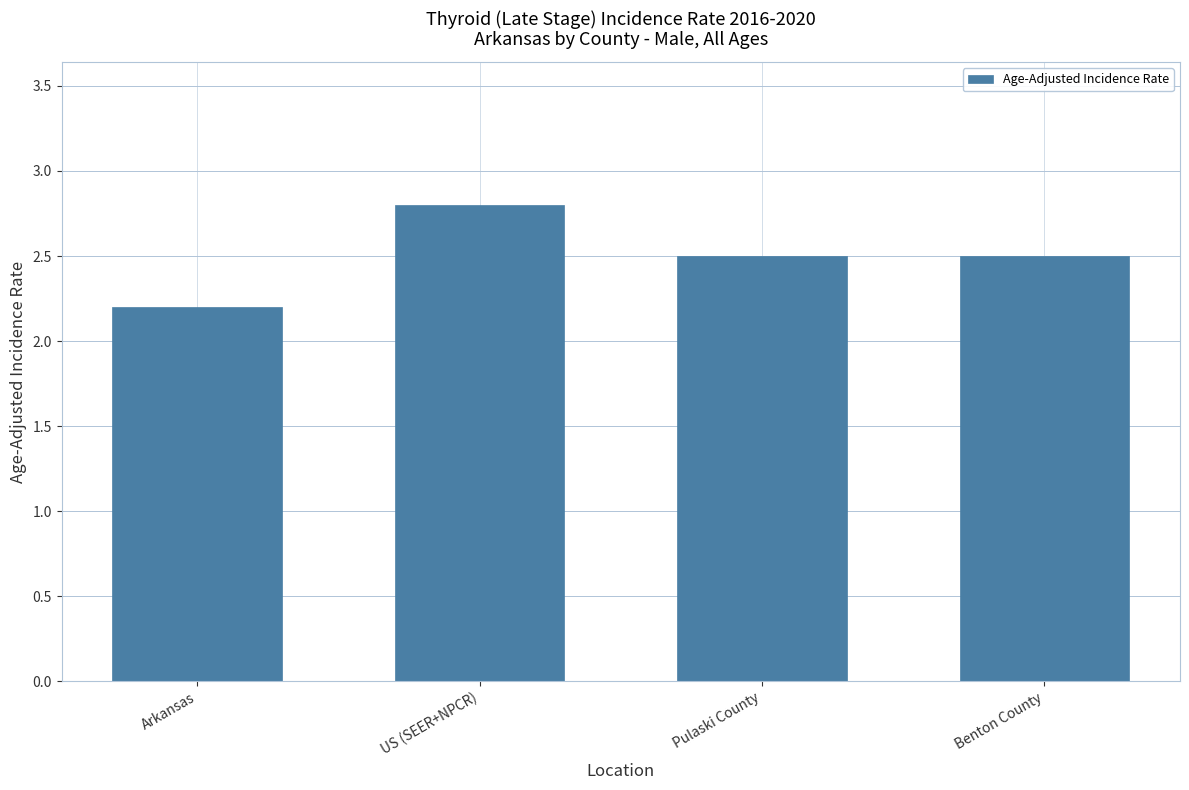

What is the change in value from US (SEER+NPCR) to Benton County?

-0.3